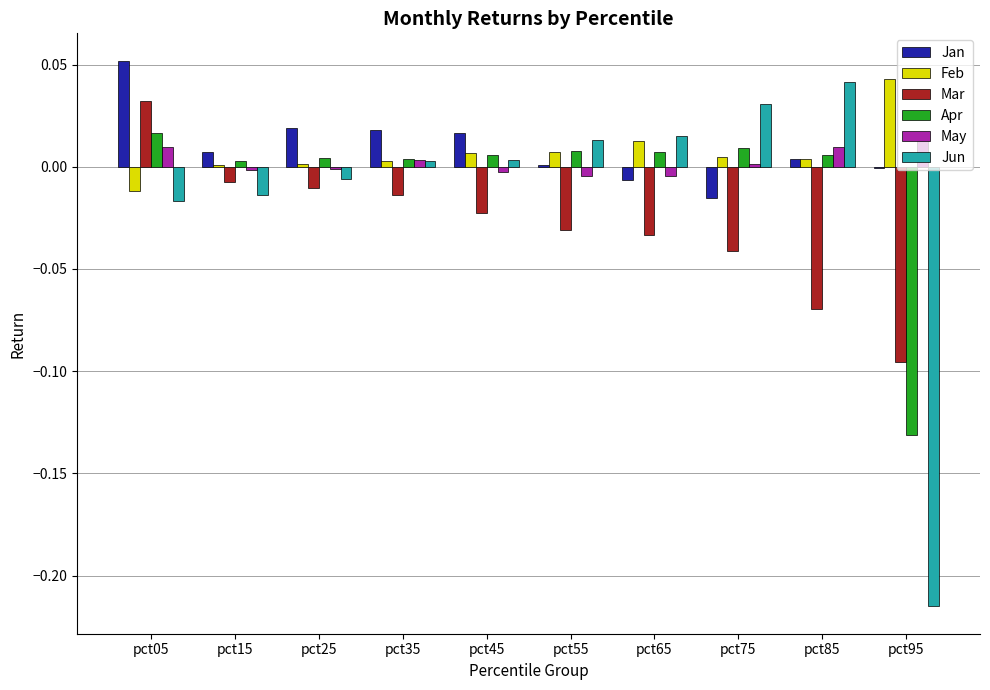

The Mar series shows -0.0 at pct65. True or false?

True